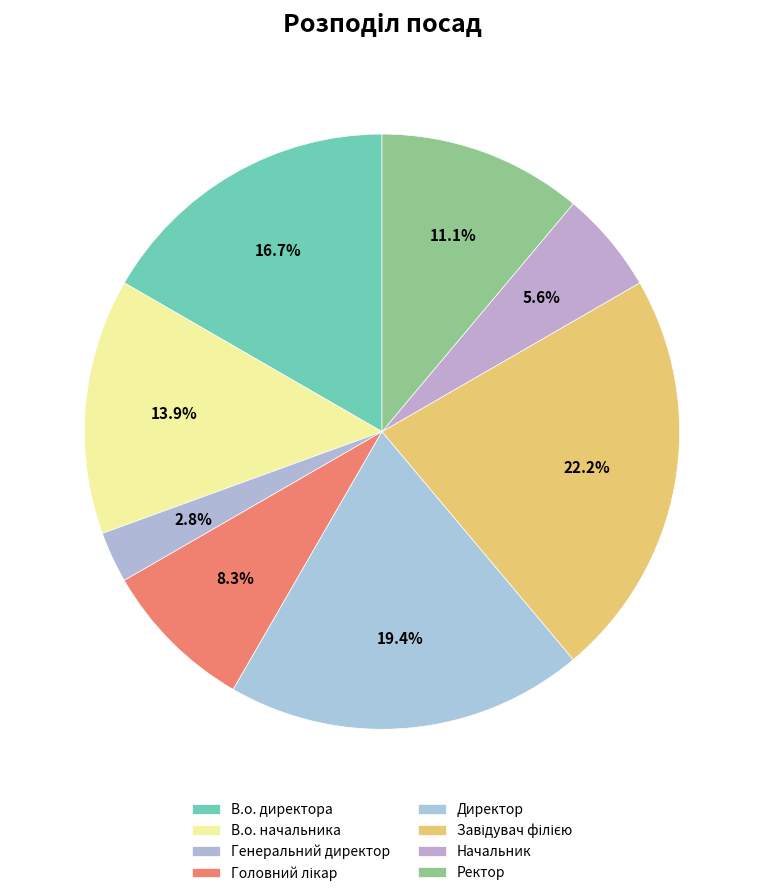

How many slices are in this pie chart?

8